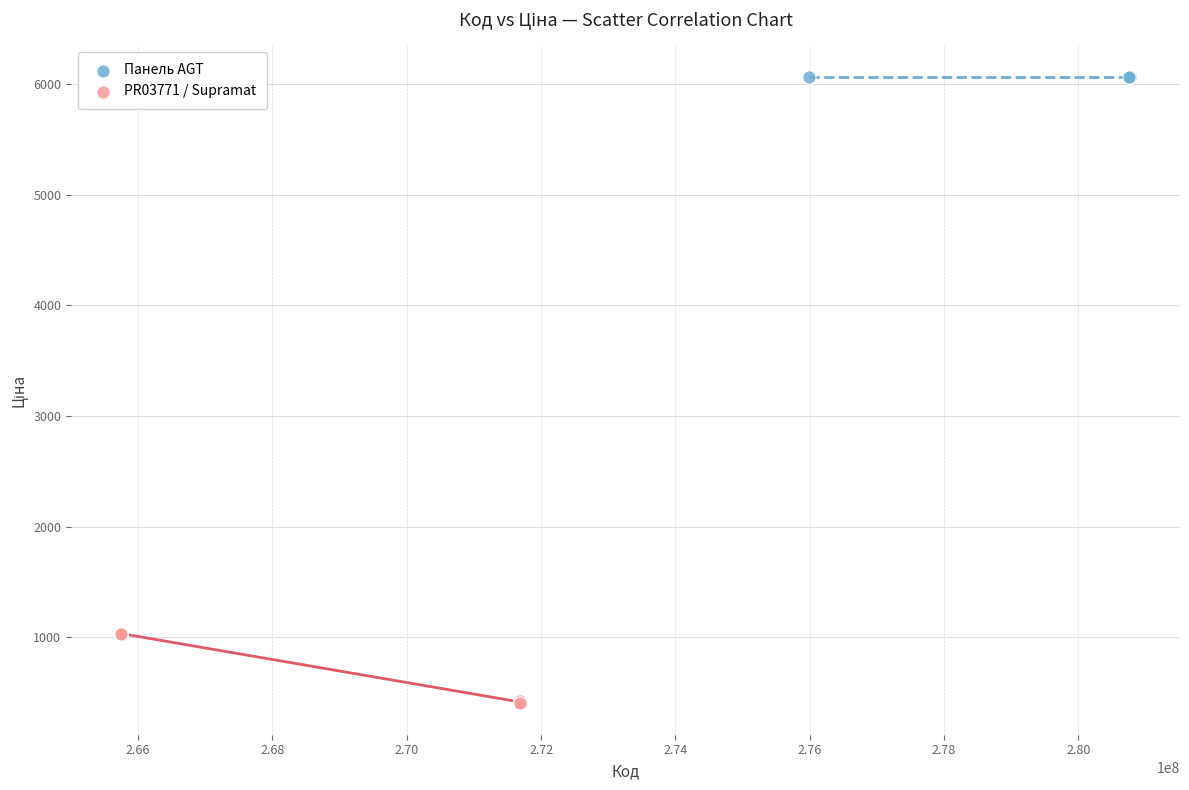

Which series reaches the minimum Y coordinate?

PR03771 / Supramat